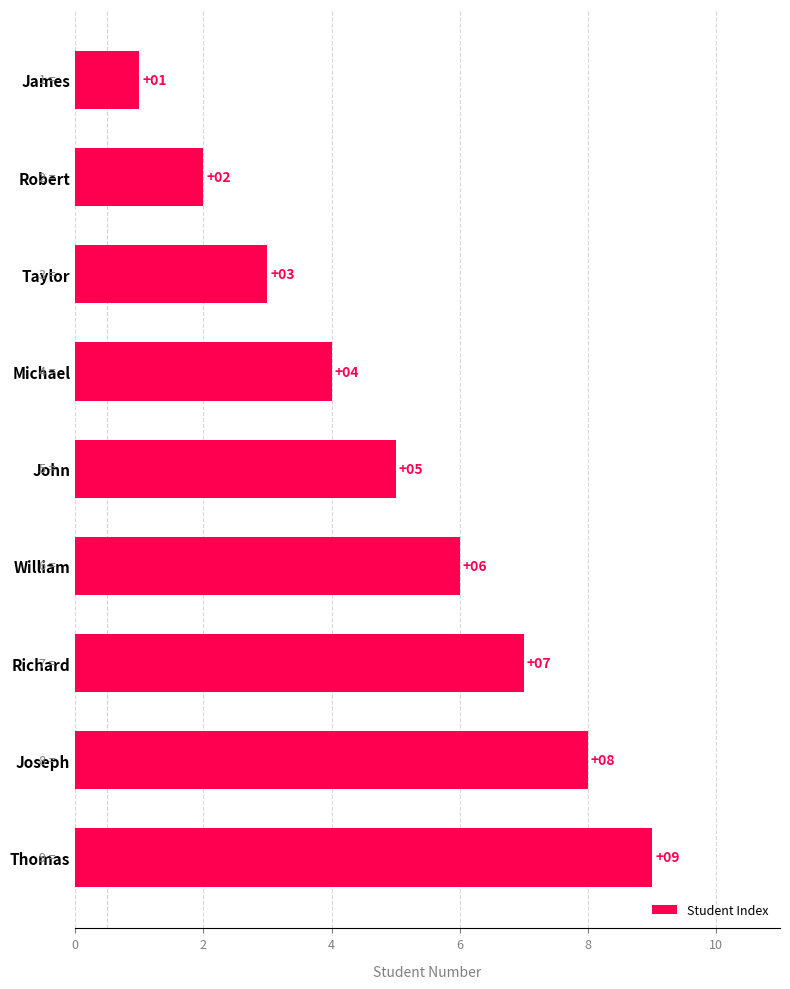

How many values are between 3 and 7?

5